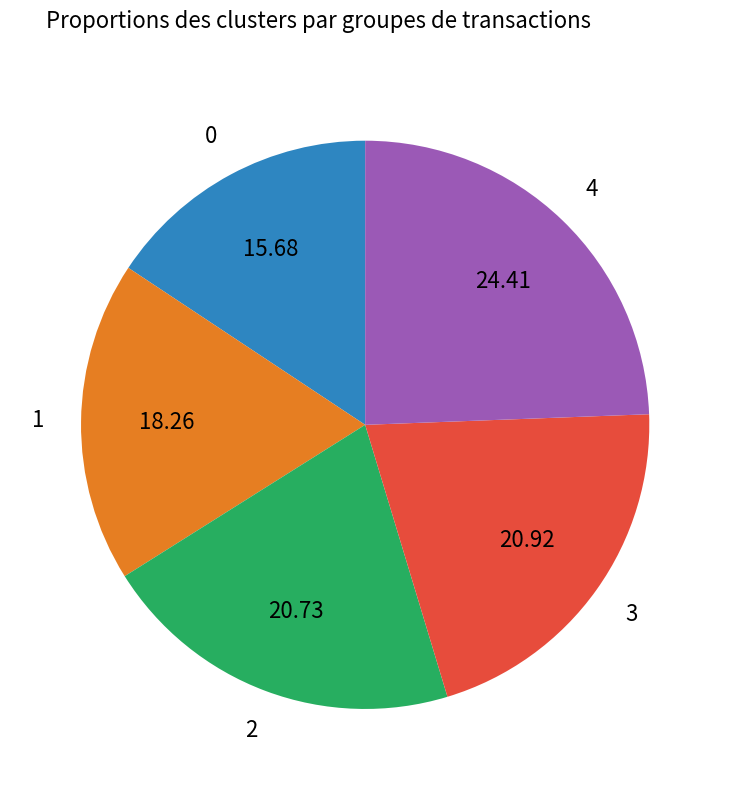

How many segments does this pie chart have?

5